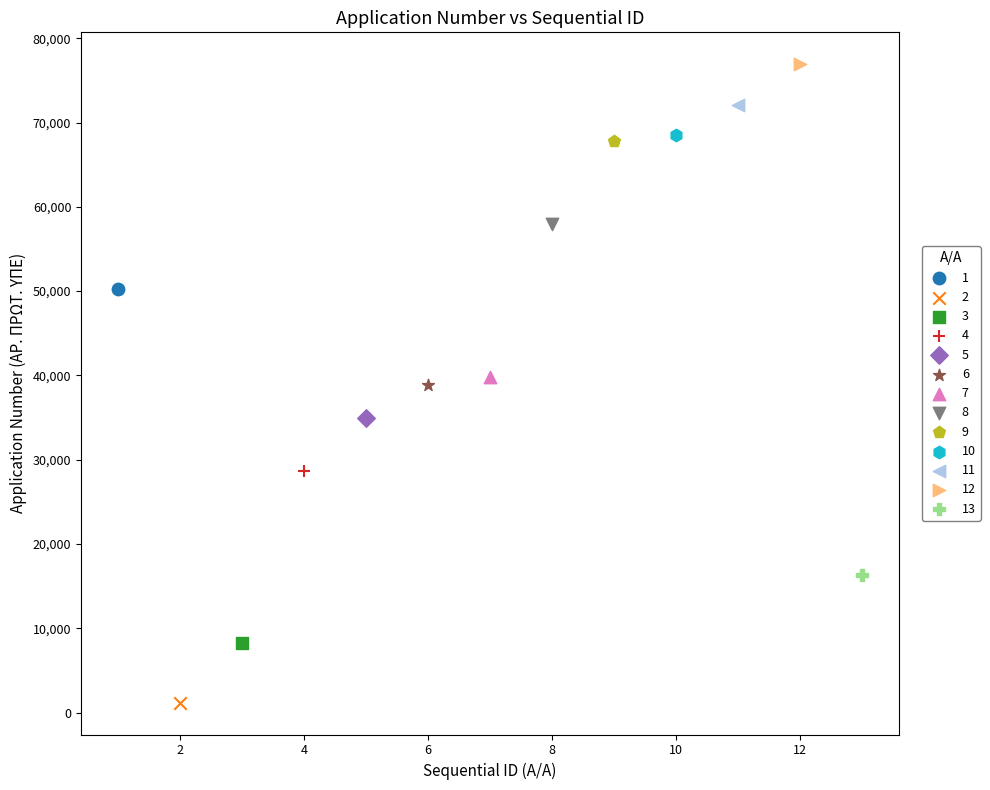

What are all the series names shown in the legend?

1, 2, 3, 4, 5, 6, 7, 8, 9, 10, 11, 12, 13